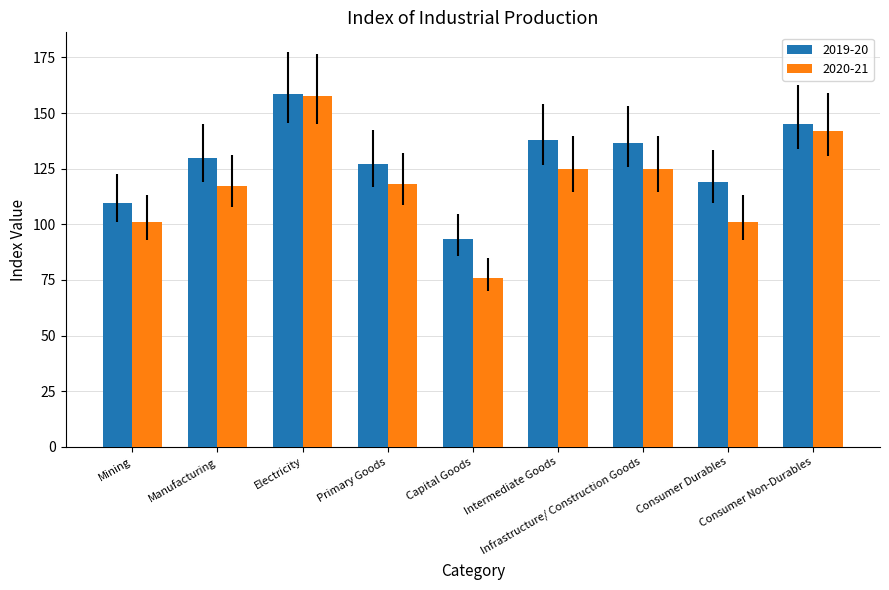

What is the value of the 2020-21 bar at the 8th from the left?

101.2